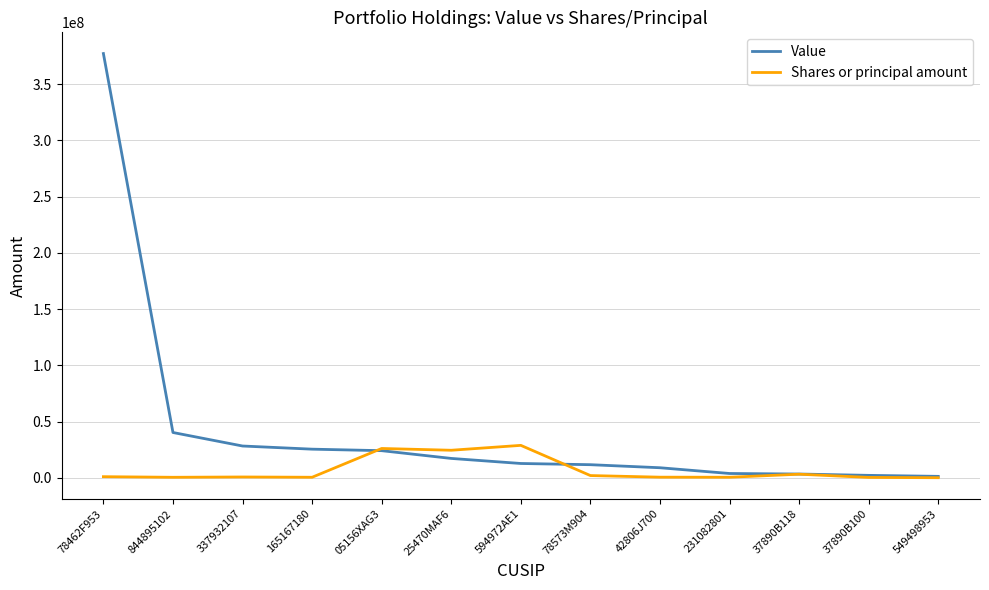

Where is Value nearest to the value 189268500?

844895102